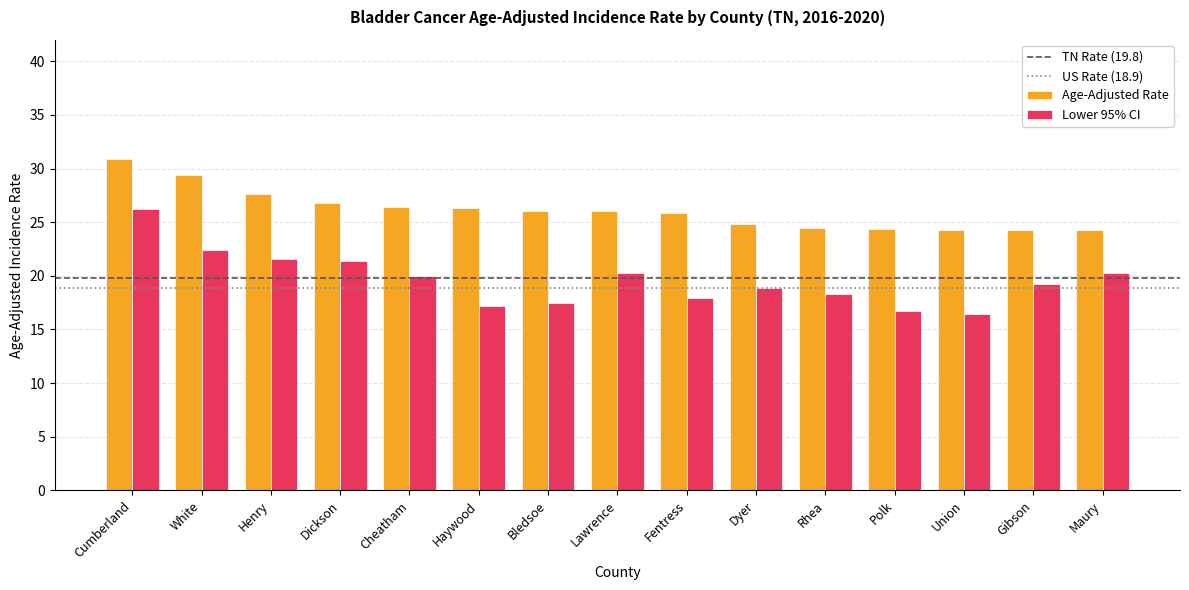

How many categories are shown in the chart?

15